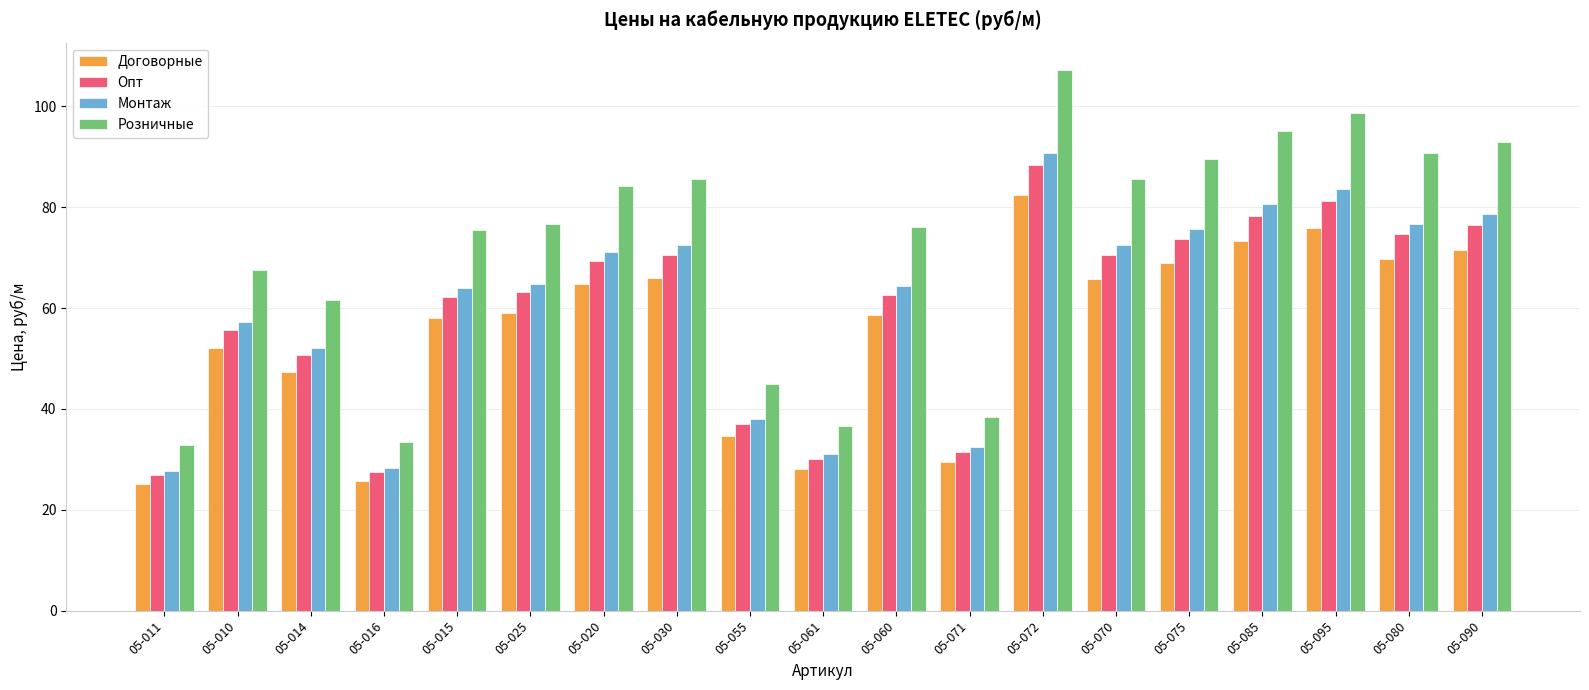

What is the difference between the highest and lowest values at 05-016?

7.7